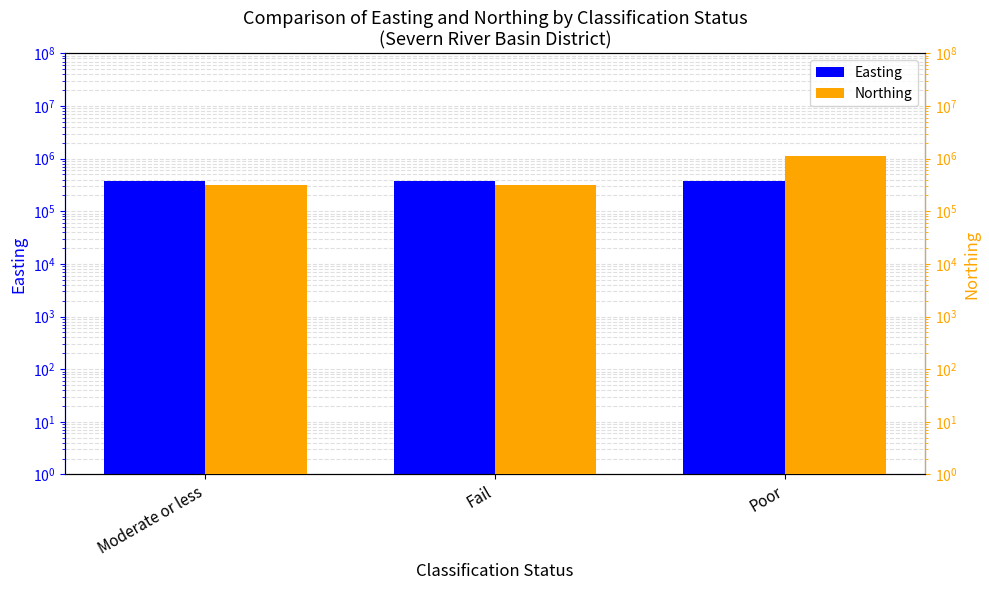

Which series changed the most between Moderate or less and Poor?

Northing